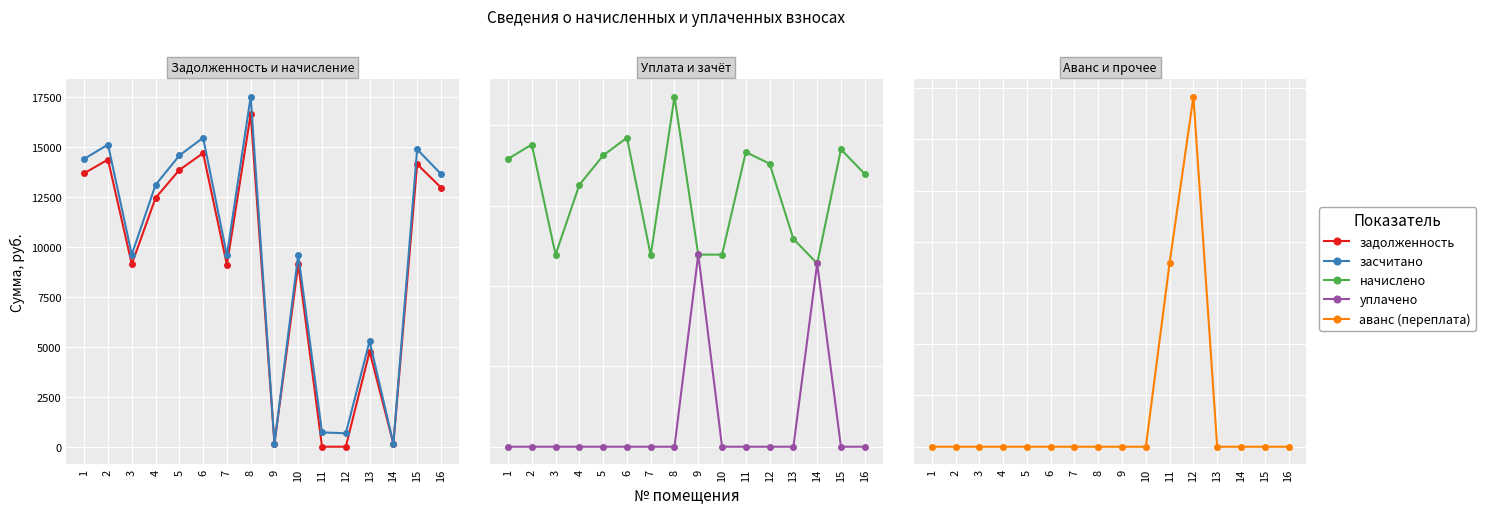

Reading right to left, list all the values displayed in this chart.

задолженность: 12961.1	14130.6	152.0	4760.2	0.0	0.0	9128.0	158.4	16631.8	9095.5	14682.7	13838.2	12441.4	9128.0	14357.9	13675.8
засчитано: 13639.8	14870.5	151.9	5277.3	670.0	715.2	9606.0	157.9	17502.7	9571.8	15451.6	14562.8	13092.8	9606.0	15109.7	14391.9
начислено: 678.7	740.0	455.9	517.1	704.2	733.1	478.0	478.0	870.9	476.3	768.8	724.6	651.5	478.0	751.8	716.1
уплачено: 0.0	0.0	456.0	0.0	0.0	0.0	0.0	478.5	0.0	0.0	0.0	0.0	0.0	0.0	0.0	0.0
аванс (переплата): 0.0	0.0	0.0	0.0	34.2	18.0	0.0	0.0	0.0	0.0	0.0	0.0	0.0	0.0	0.0	0.0